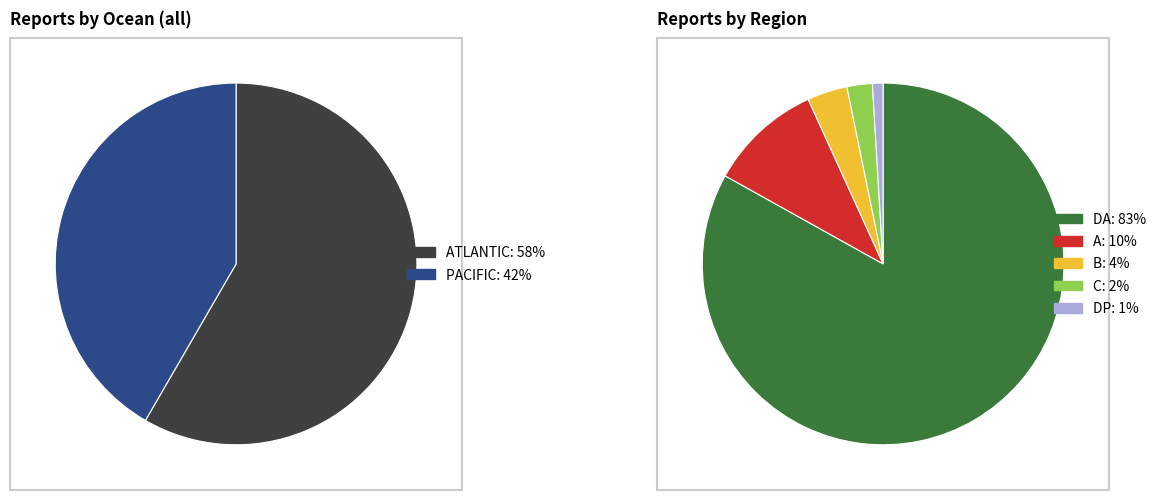

Which slice represents more than half of the pie?

ATLANTIC